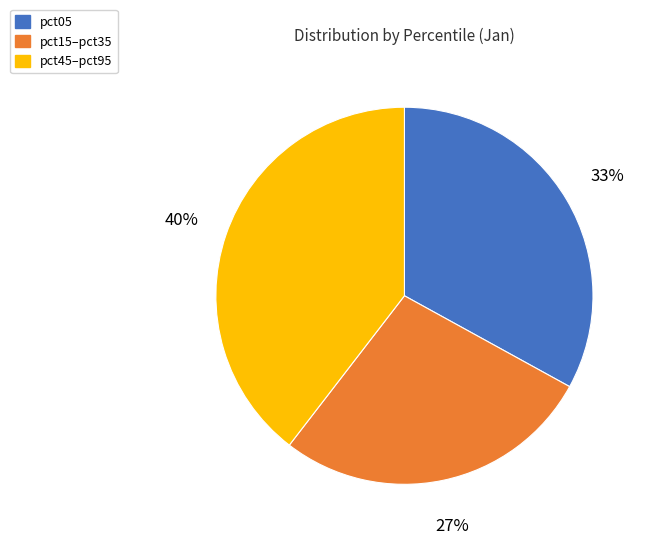

What is the largest slice in the pie chart?

pct45–pct95